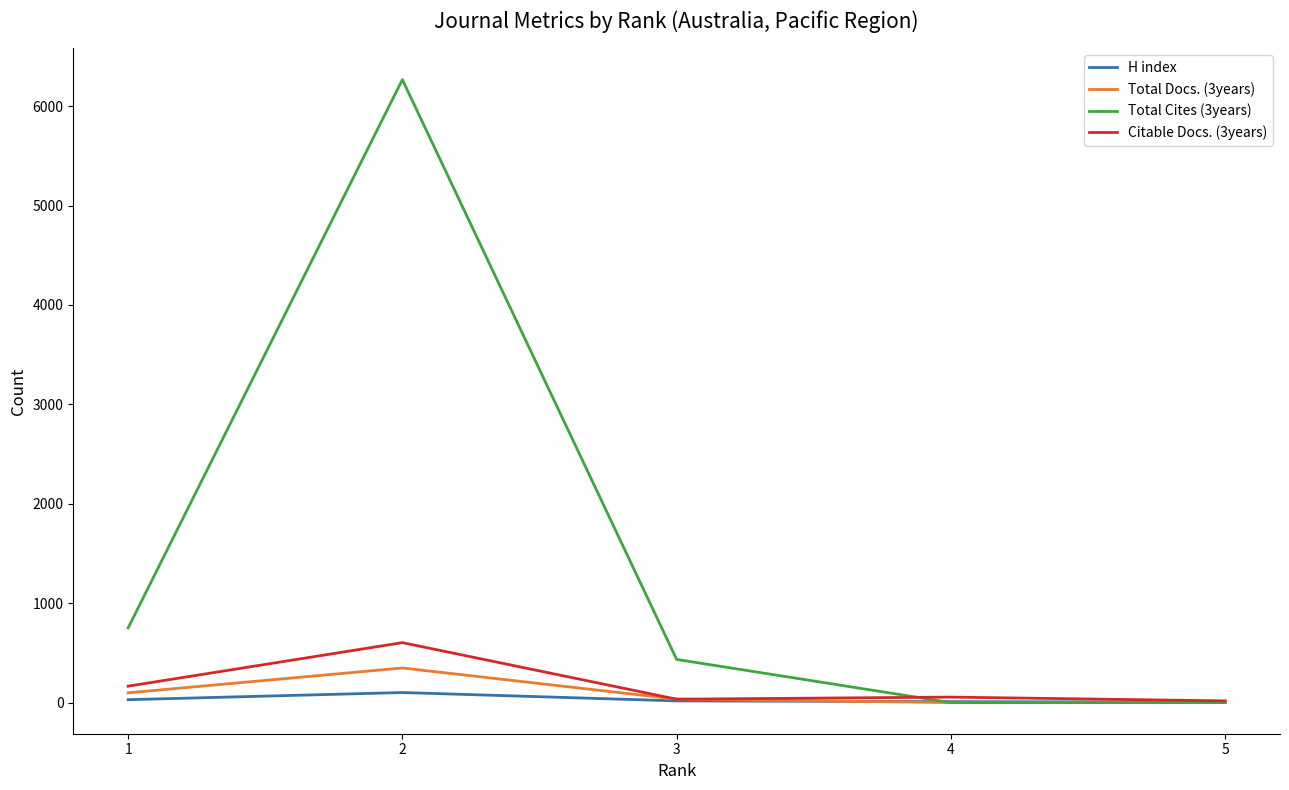

Does the chart display data point markers on the line(s)?

No